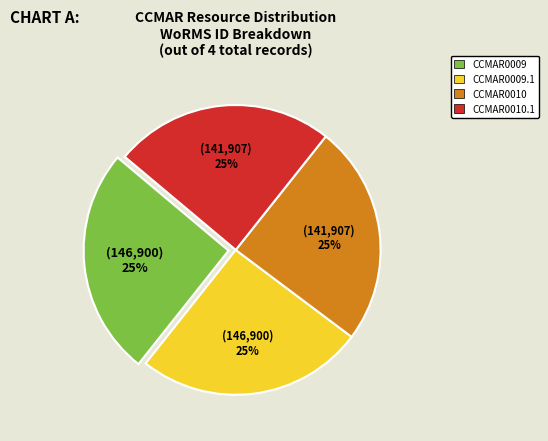

To the nearest percent, what is the combined percentage of CCMAR0009 and CCMAR0010?

50%